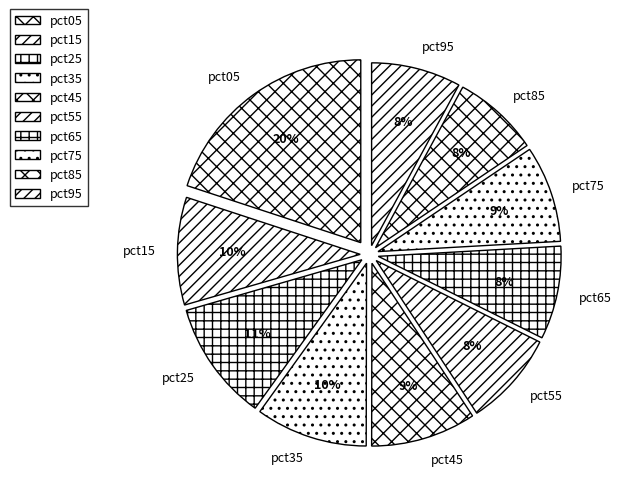

Is it true that pct55 is 8% of the pie?

True